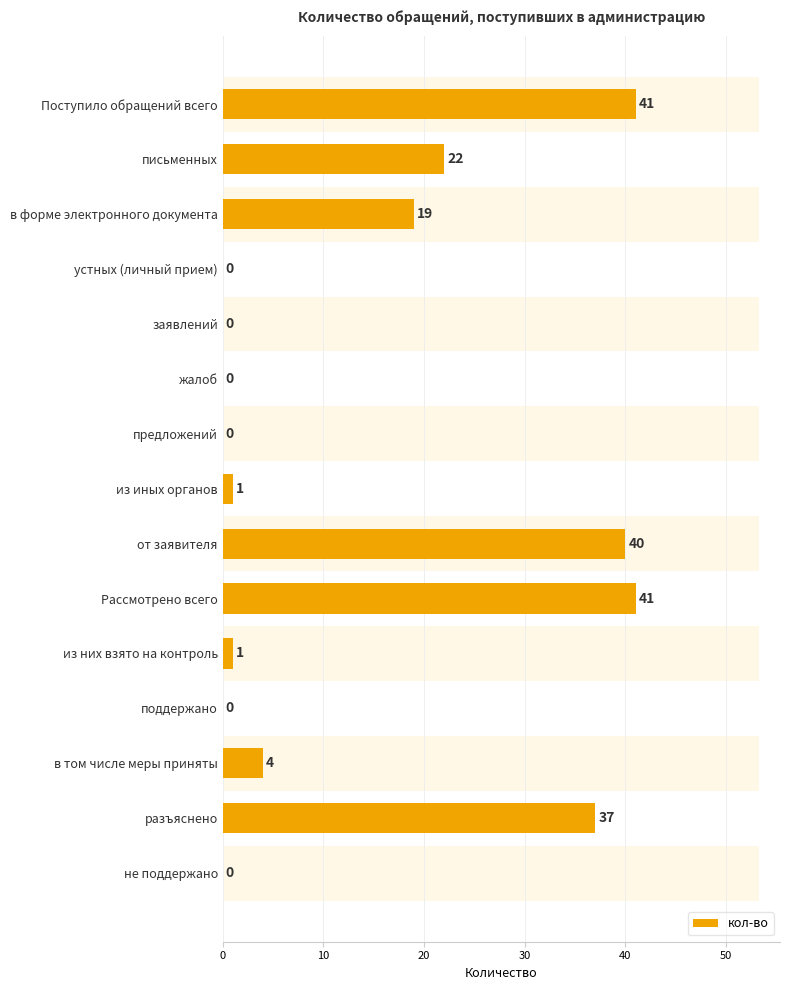

How many data points does each series have?

15